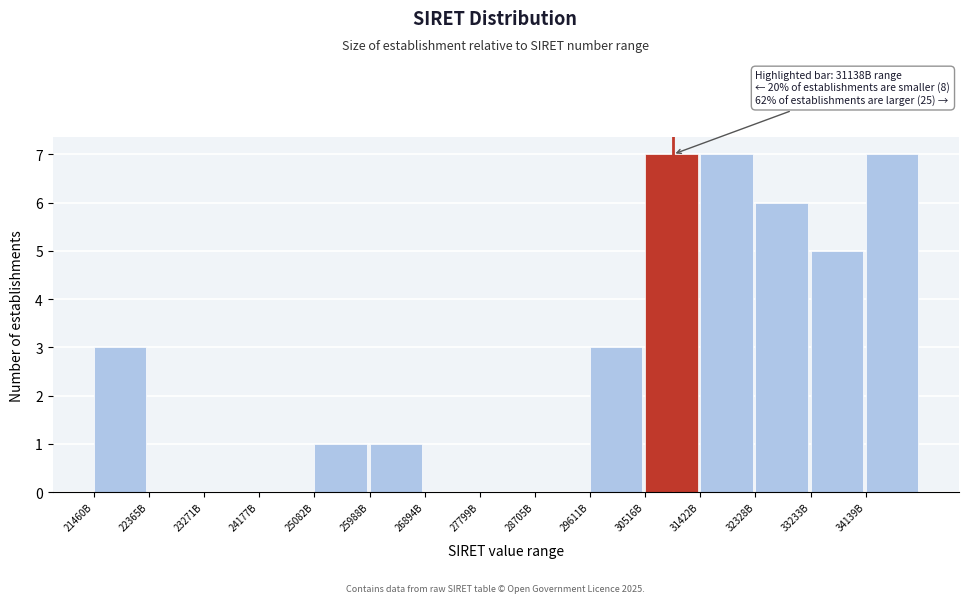

Reading left to right, extract all data points from this chart.

21460B=3	22365B=0	23271B=0	24177B=0	25082B=1	25988B=1	26894B=0	27799B=0	28705B=0	29611B=3	30516B=7	31422B=7	32328B=6	33233B=5	34139B=7